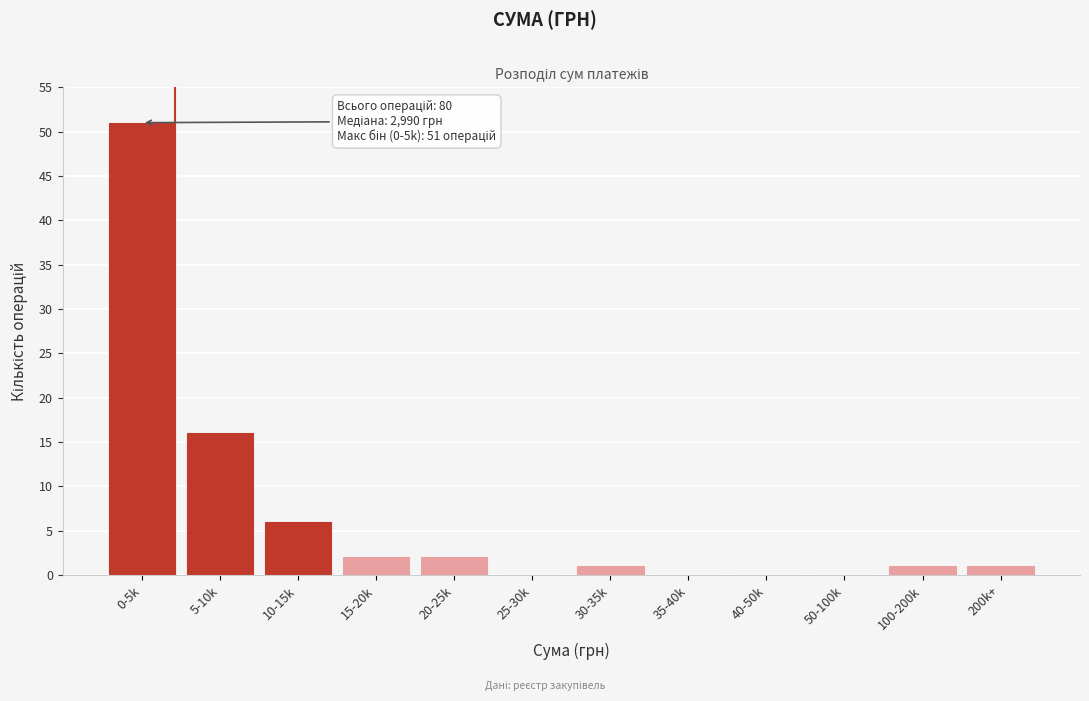

Reading right to left, what are all the values shown in this chart?

200k+=1	100-200k=1	50-100k=0	40-50k=0	35-40k=0	30-35k=1	25-30k=0	20-25k=2	15-20k=2	10-15k=6	5-10k=16	0-5k=51